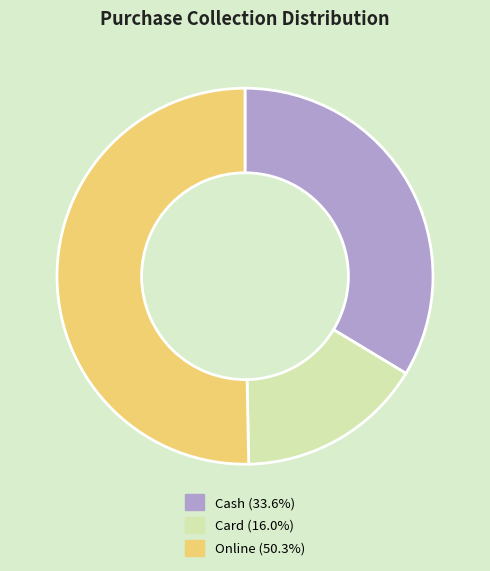

Which category accounts for the majority?

Online